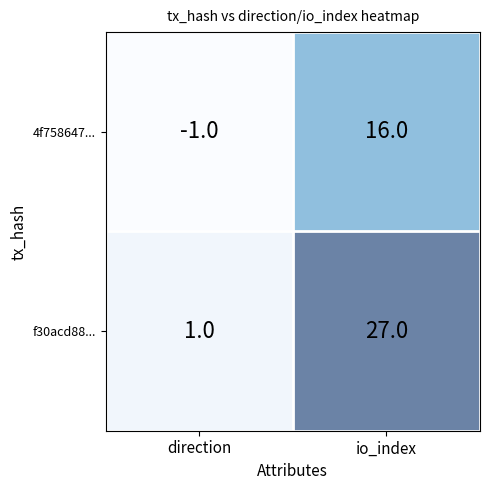

Rank the series at direction from lowest to highest value.

4f758647..., f30acd88...